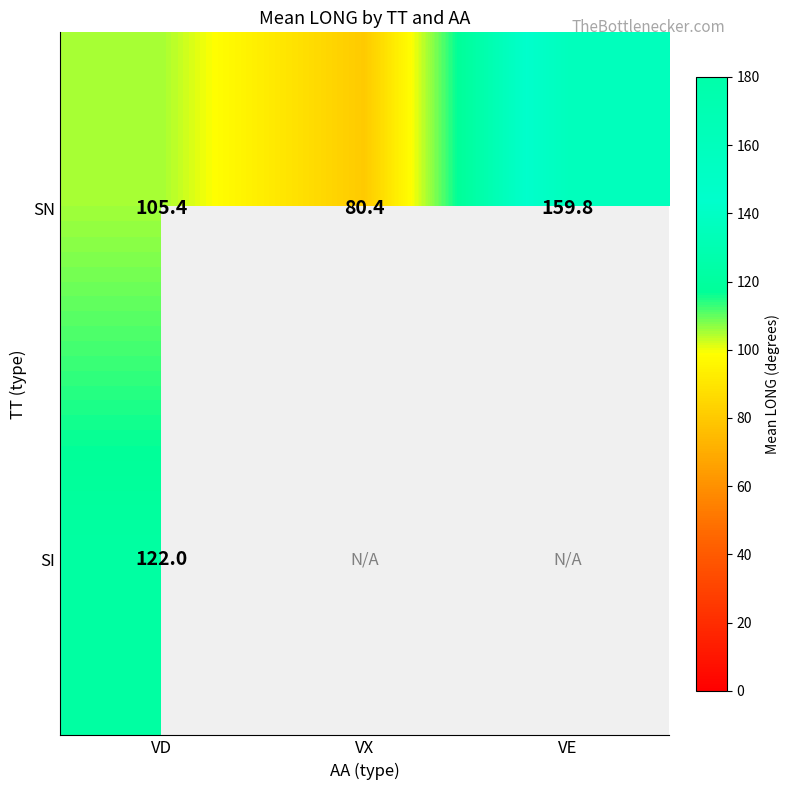

How many categories are shown in the chart?

3